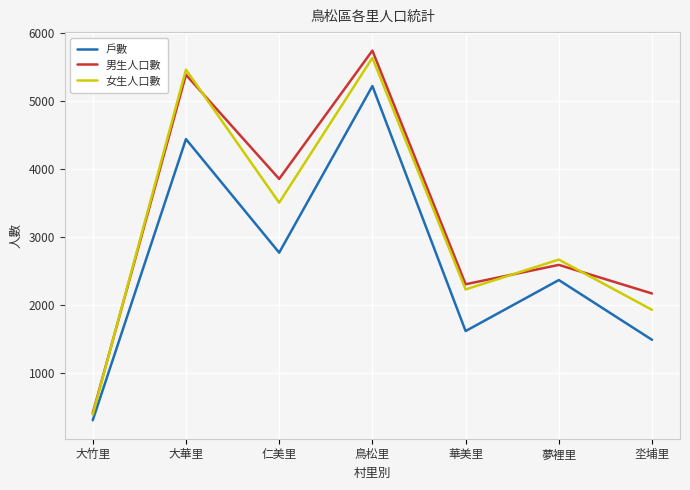

Rank the categories by 女生人口數 value from lowest to highest.

大竹里, 坔埔里, 華美里, 夢裡里, 仁美里, 大華里, 鳥松里